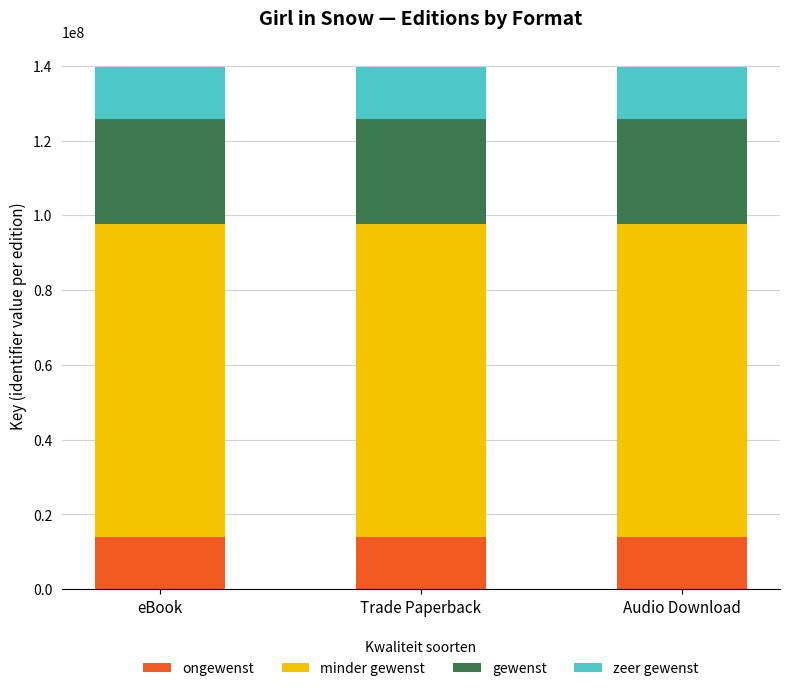

What is the total value across all series at Audio Download?

139631319